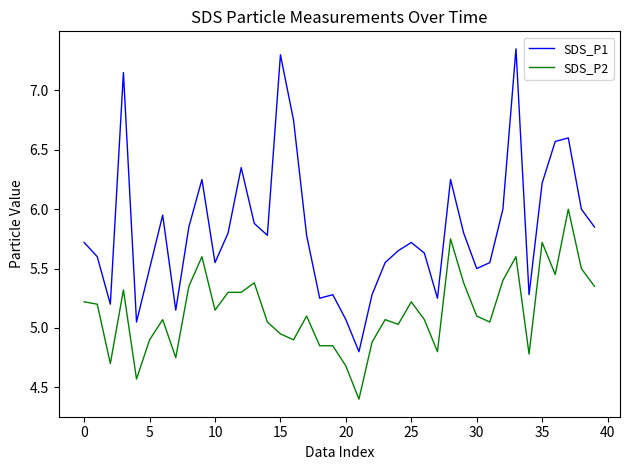

True or false: SDS_P1 and SDS_P2 intersect in this chart.

False